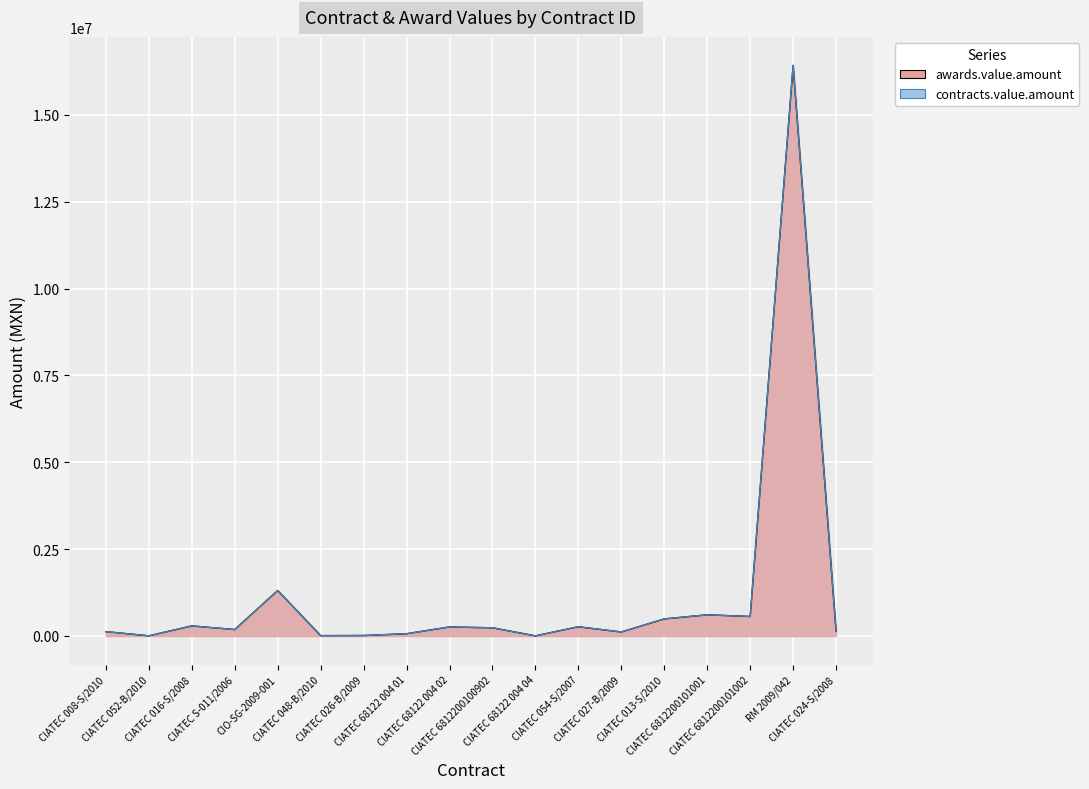

What is the label of the 8th point from the left?

CIATEC 68122 004 01